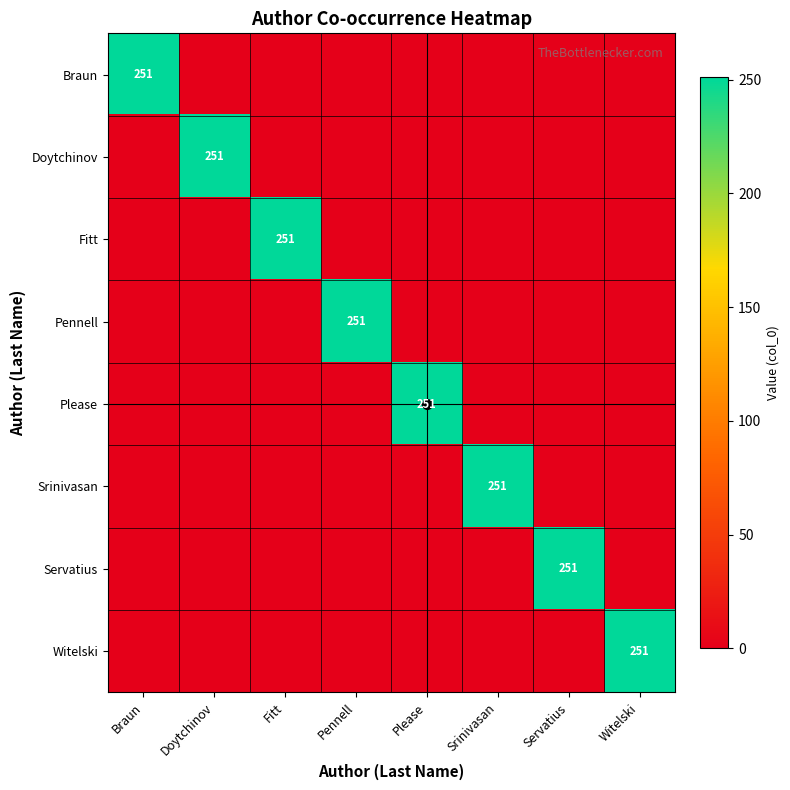

What is the maximum value shown in the chart?

251